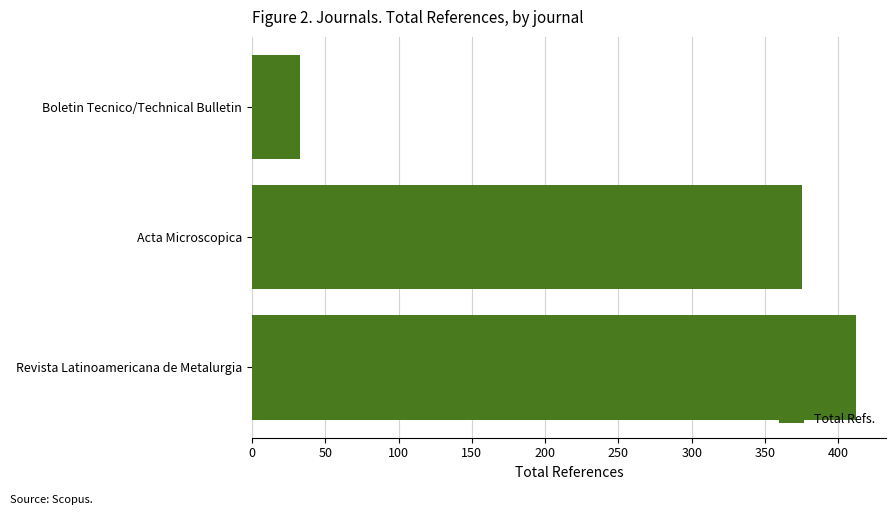

What value does the data have at Revista Latinoamericana de Metalurgia, to the nearest 50?

400